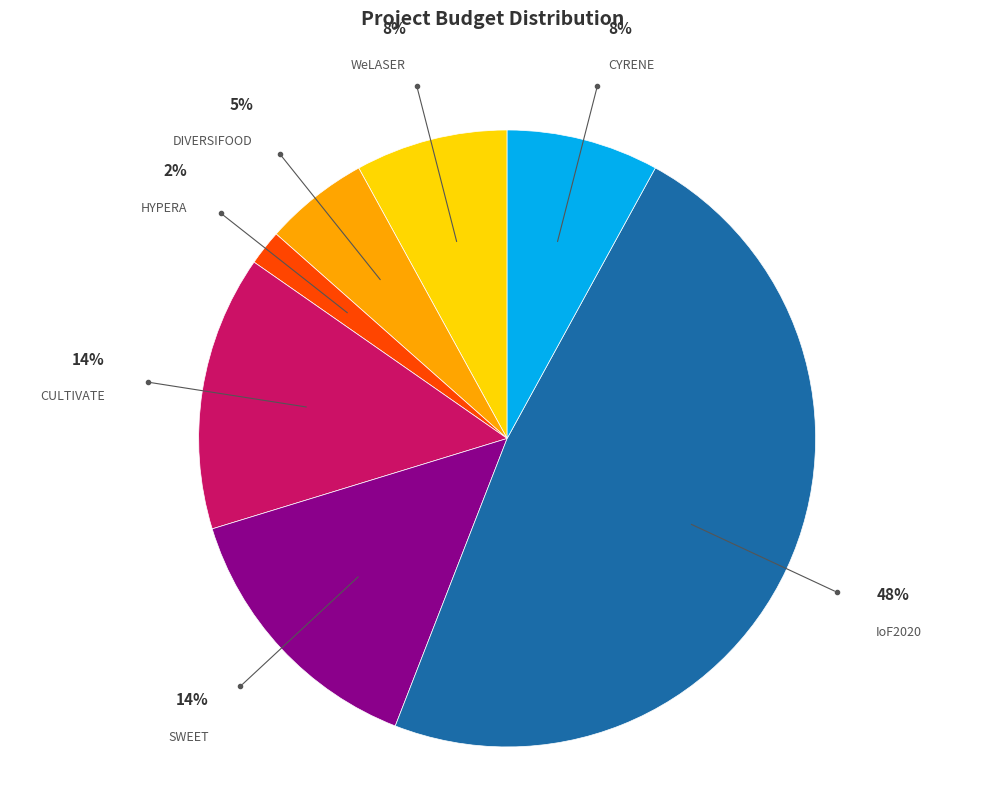

Is there a majority slice in this chart?

No